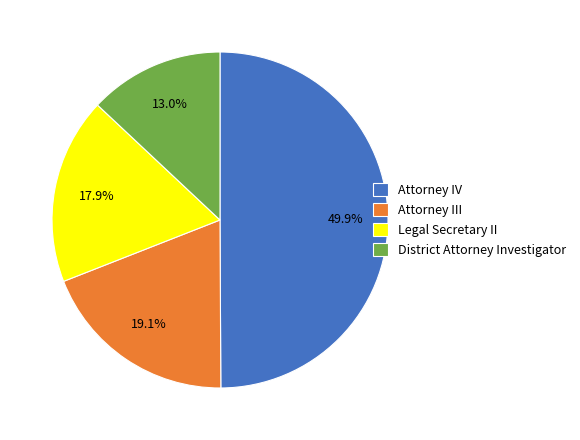

Rank the categories by value from highest to lowest.

Attorney IV, Attorney III, Legal Secretary II, District Attorney Investigator